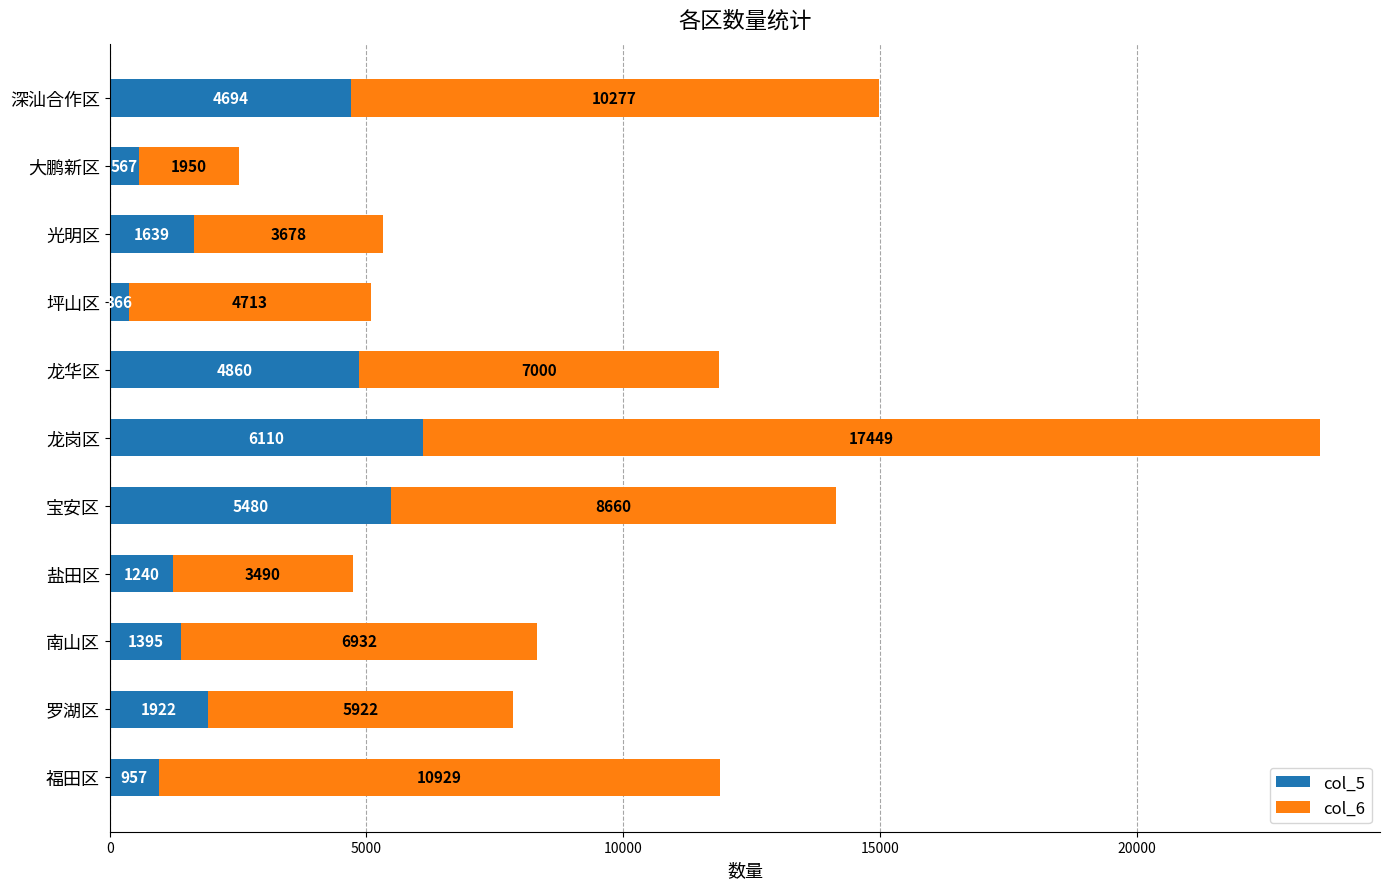

What is the total value across all series at 坪山区?

5079